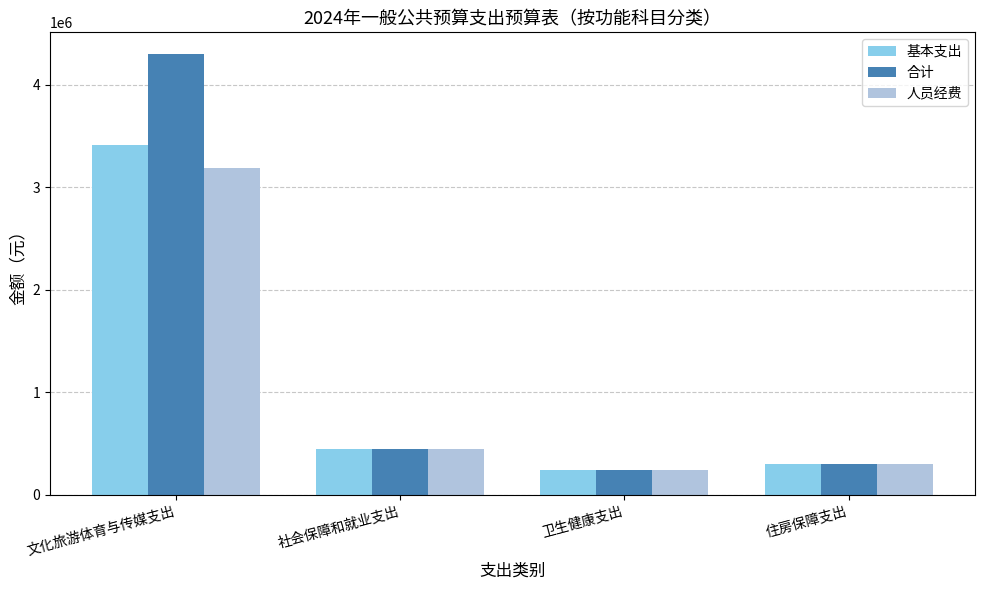

How many categories are shown in the chart?

4